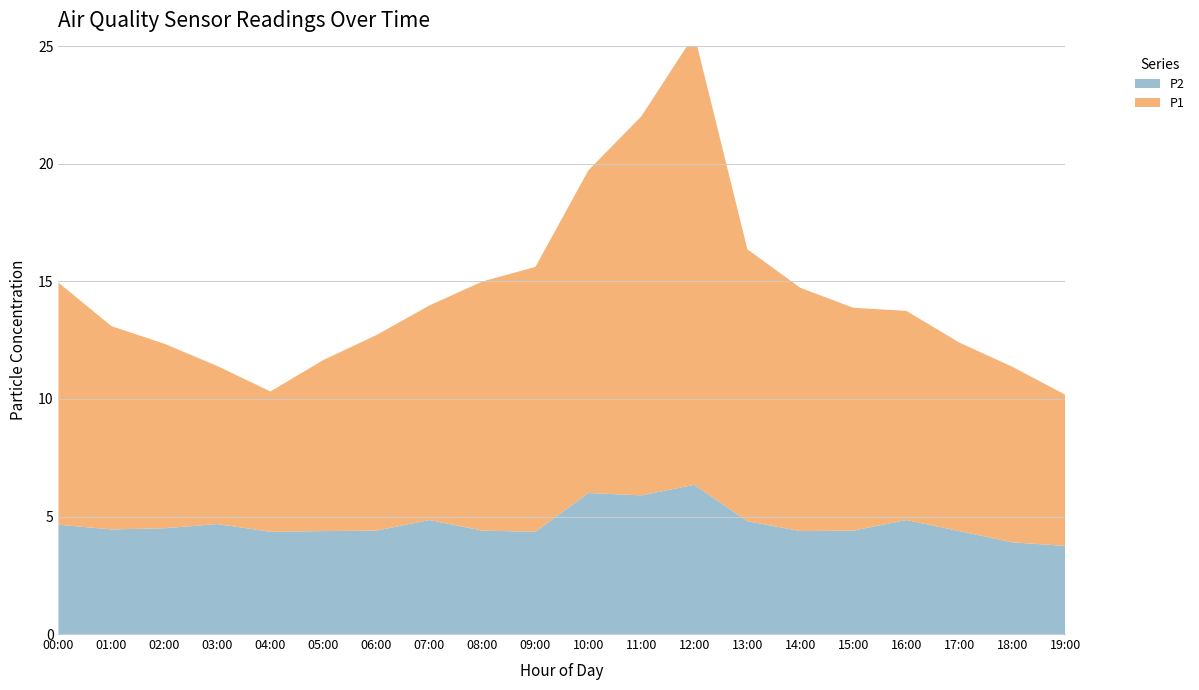

Reading left to right, transcribe all the data shown in this chart.

P1: 00:00=10.3	01:00=8.7	02:00=7.8	03:00=6.7	04:00=6.0	05:00=7.3	06:00=8.3	07:00=9.1	08:00=10.6	09:00=11.3	10:00=13.7	11:00=16.1	12:00=19.1	13:00=11.6	14:00=10.3	15:00=9.5	16:00=8.9	17:00=8.0	18:00=7.5	19:00=6.4
P2: 00:00=4.7	01:00=4.5	02:00=4.5	03:00=4.7	04:00=4.3	05:00=4.4	06:00=4.4	07:00=4.8	08:00=4.4	09:00=4.3	10:00=6.0	11:00=5.9	12:00=6.3	13:00=4.8	14:00=4.4	15:00=4.4	16:00=4.8	17:00=4.4	18:00=3.9	19:00=3.8